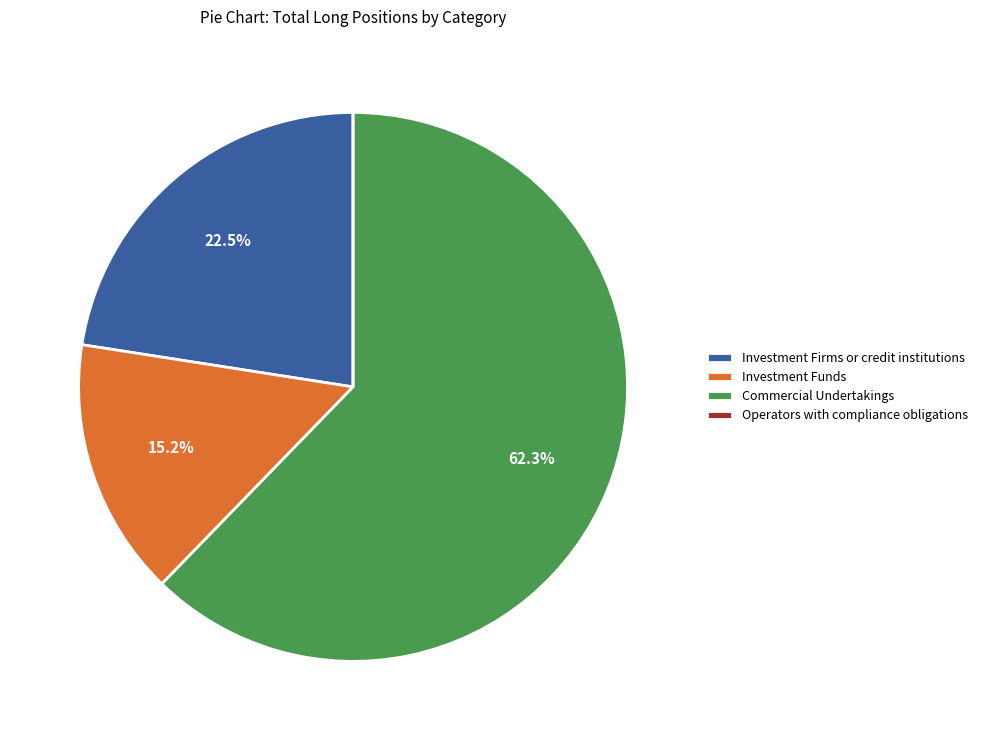

Approximately how many times larger is the value at Investment Firms or credit institutions compared to Investment Funds?

1.5